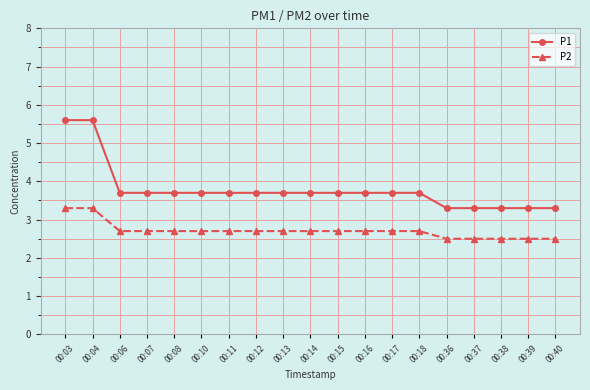

True or false: P2 and P1 intersect in this chart.

False